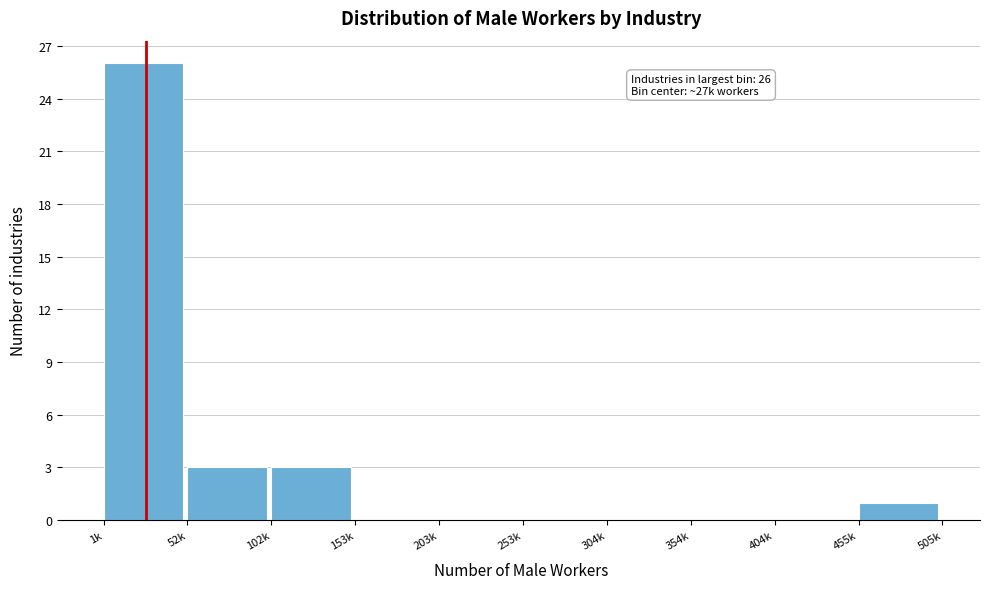

Reading left to right, list all the values displayed in this chart.

1k=26	52k=3	102k=3	153k=0	203k=0	253k=0	304k=0	354k=0	404k=0	455k=1